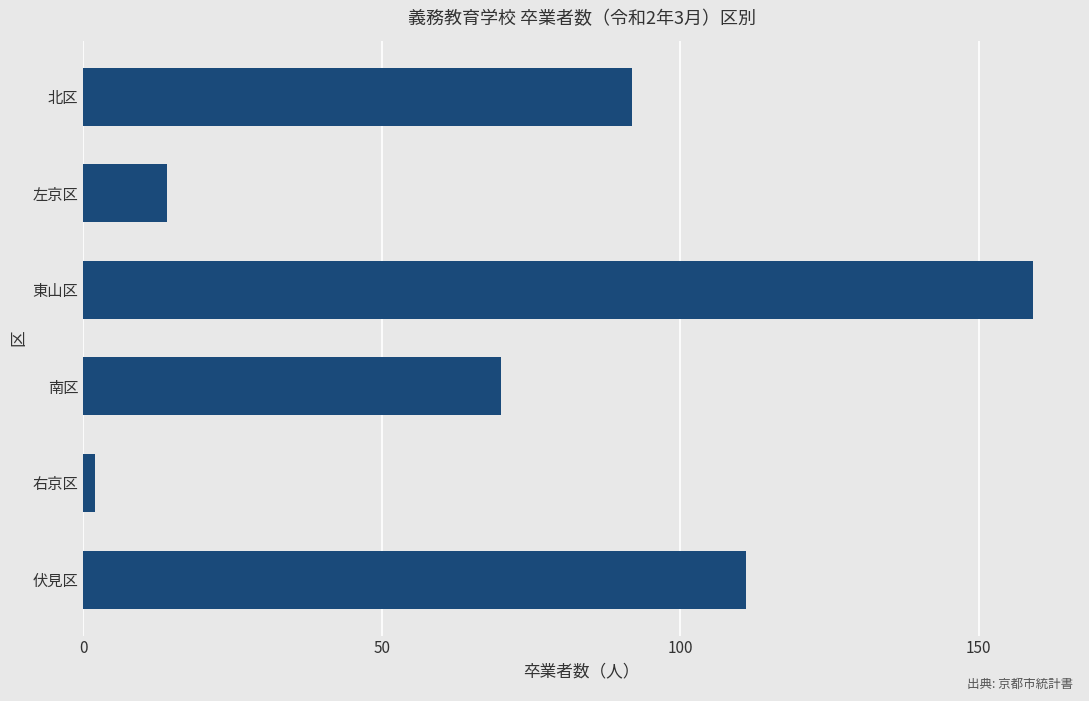

Which has a higher value, 東山区 or 北区?

東山区